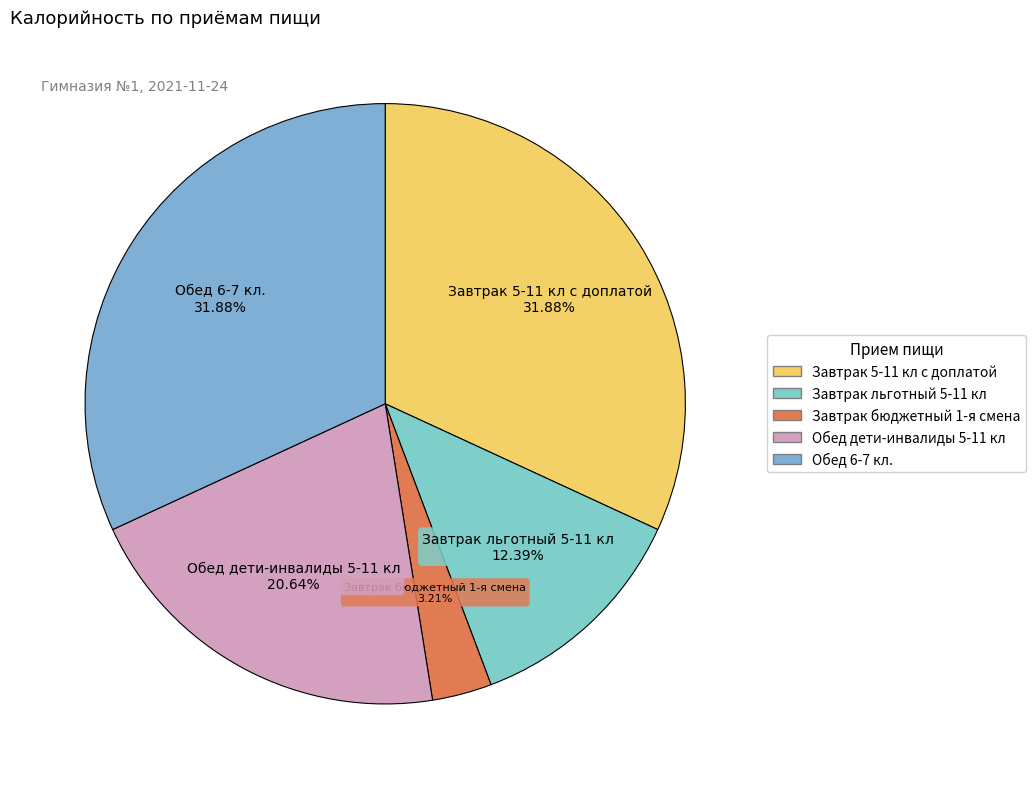

Which category has the smallest portion of the pie?

Завтрак бюджетный 1-я смена